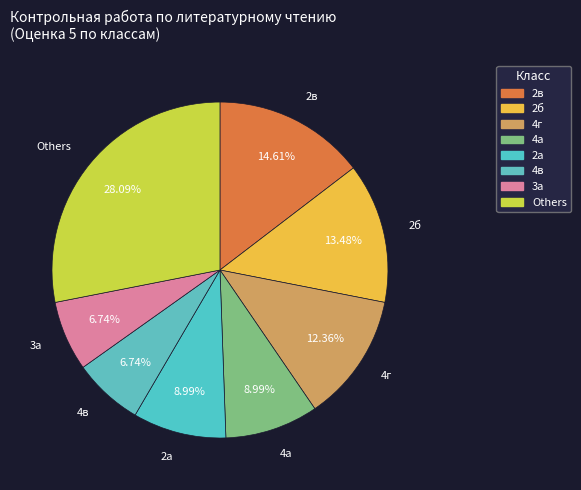

Does any single category account for the majority?

No